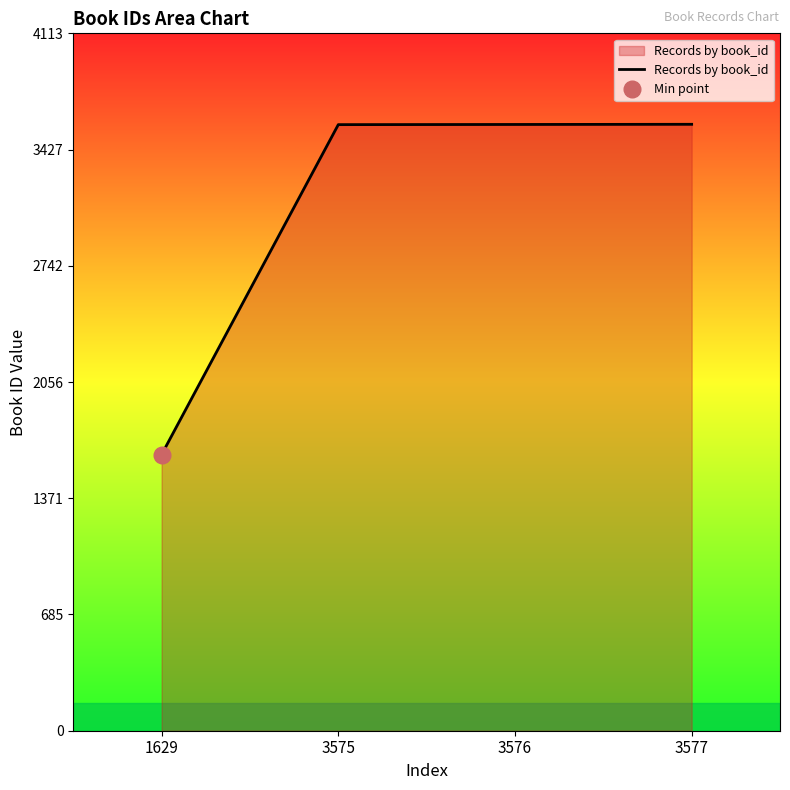

List the labels in order of value, smallest first.

1629, 3575, 3576, 3577